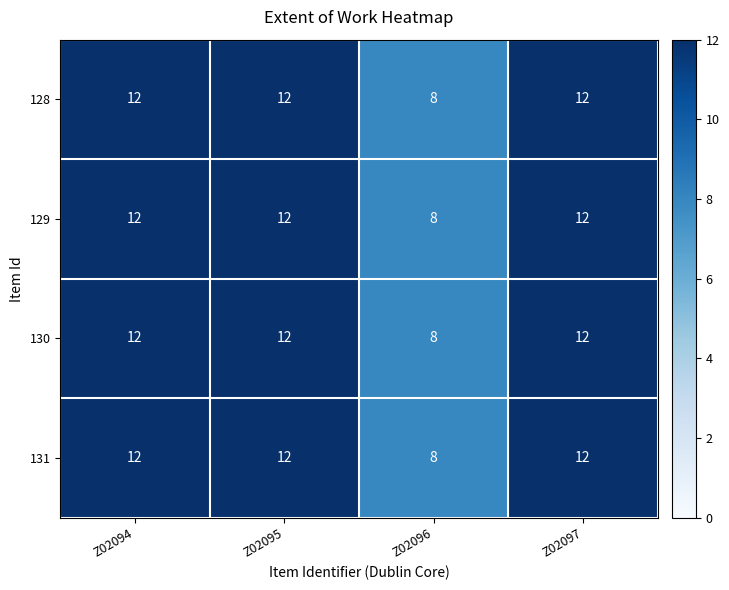

What is the difference between the 130 values at Z02096 and Z02094?

4